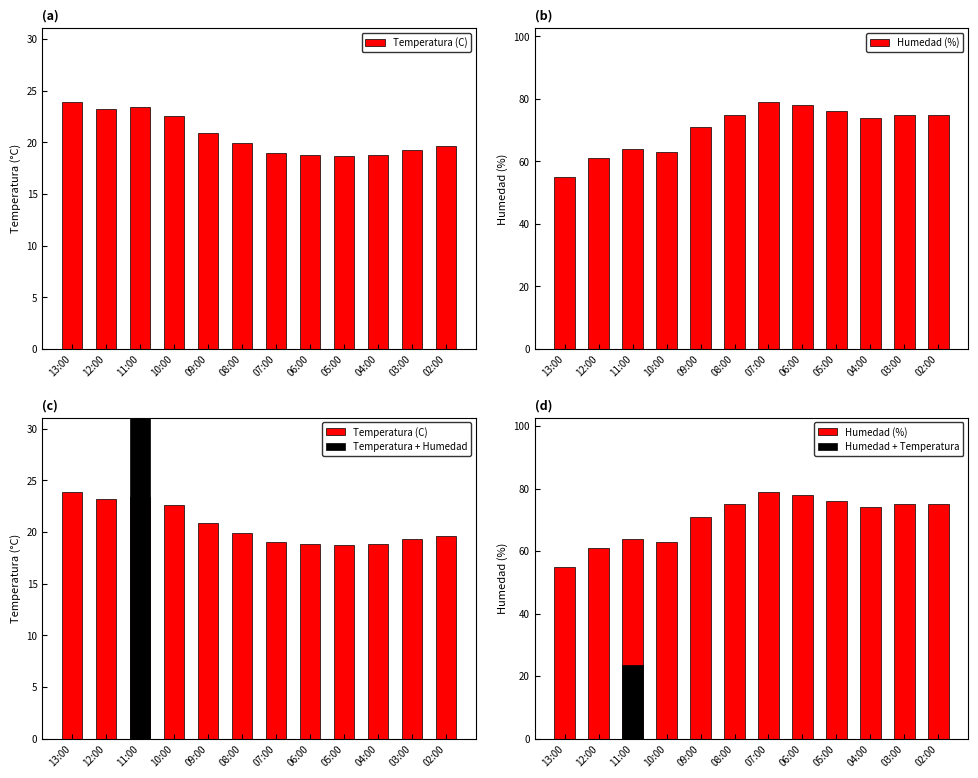

What is the smallest value displayed?

18.7